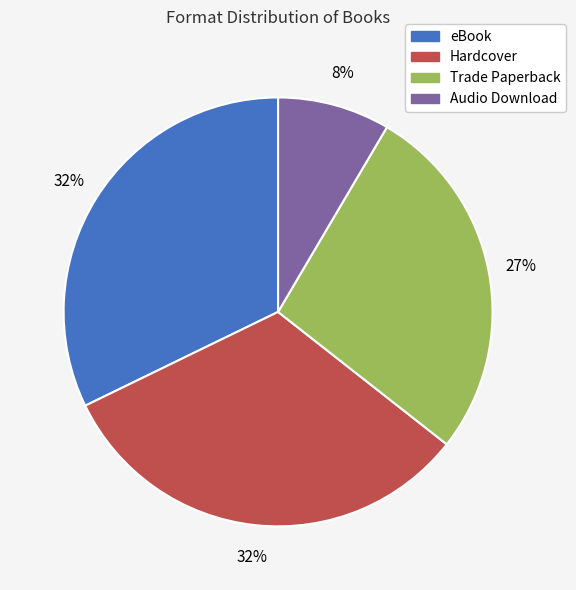

Is there any slice that represents more than half of the pie?

No